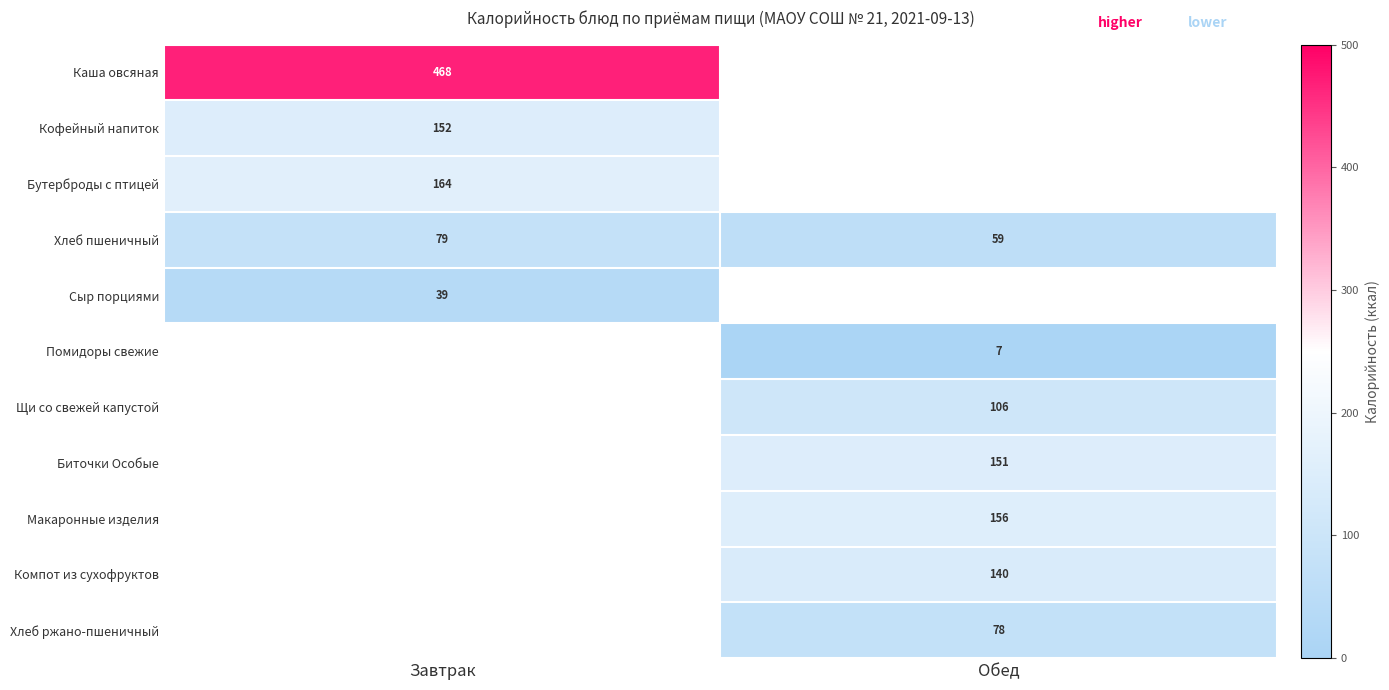

How many distinct data groups are displayed?

11